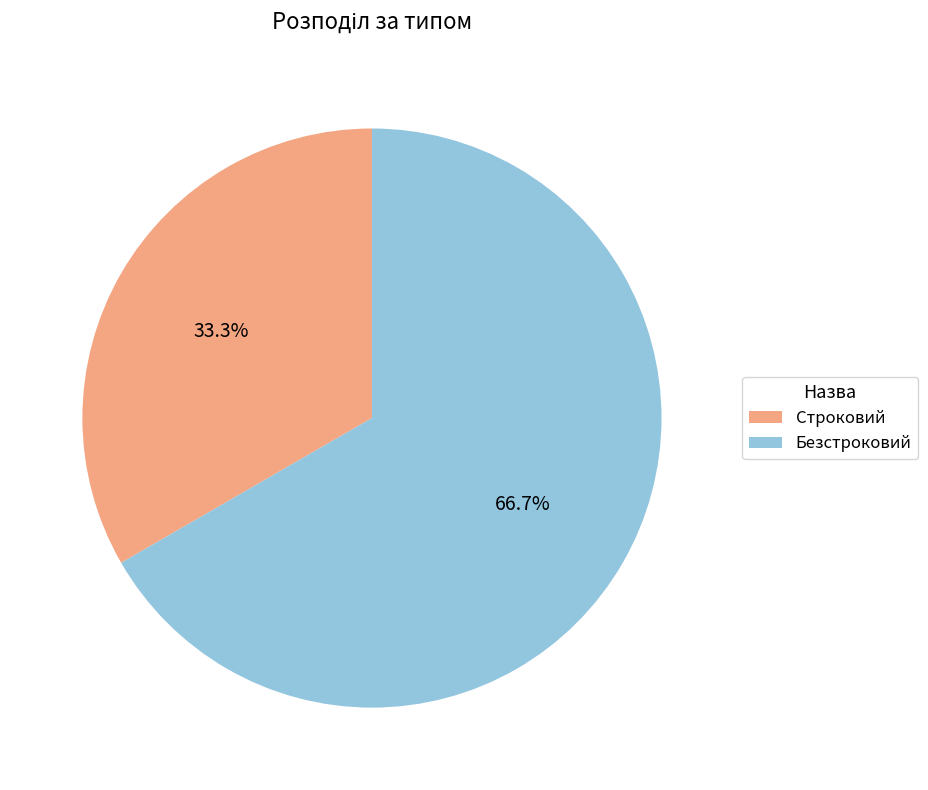

To the nearest percent, what is the combined percentage of Строковий and Безстроковий?

100%